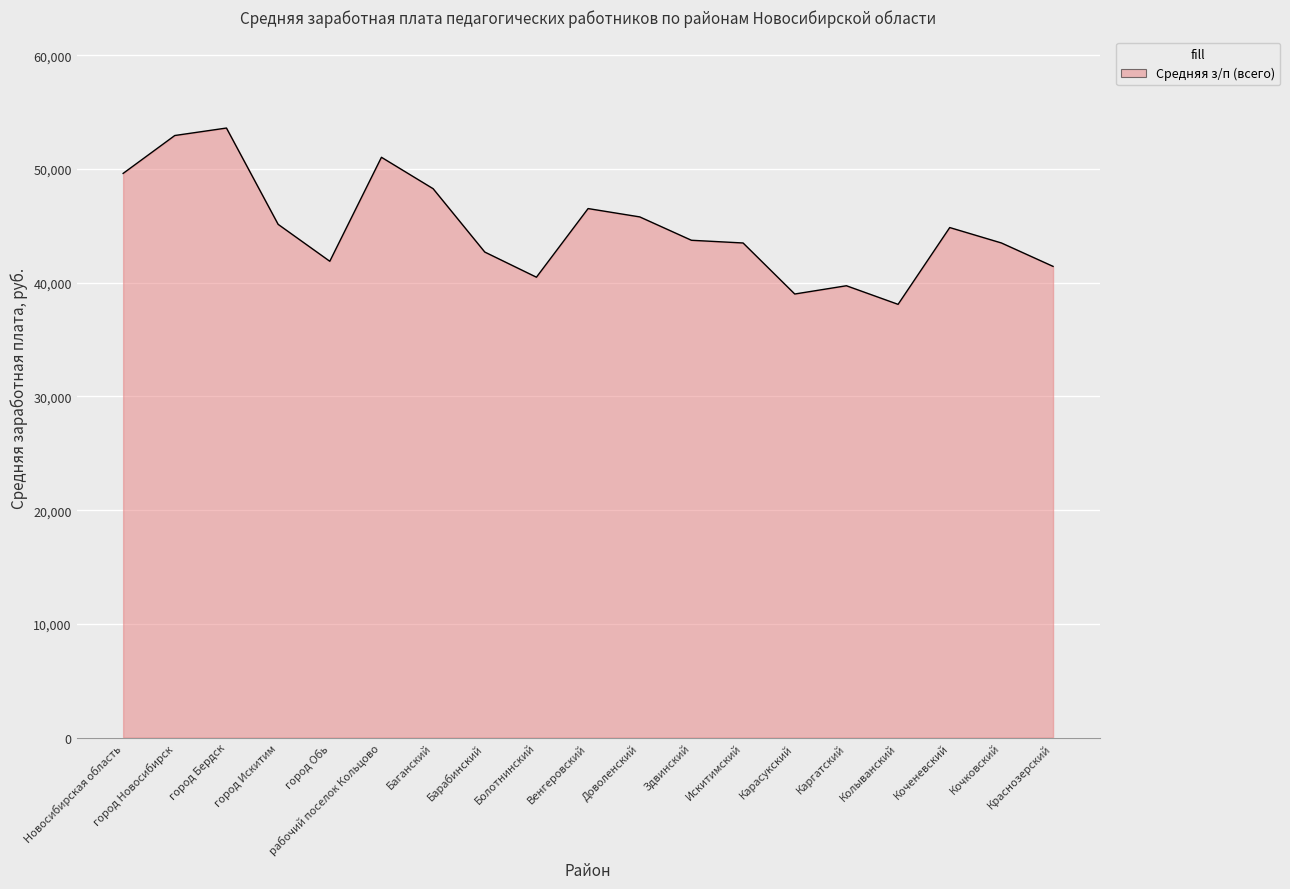

What is the change in value from город Бердск to Карасукский?

-14594.6